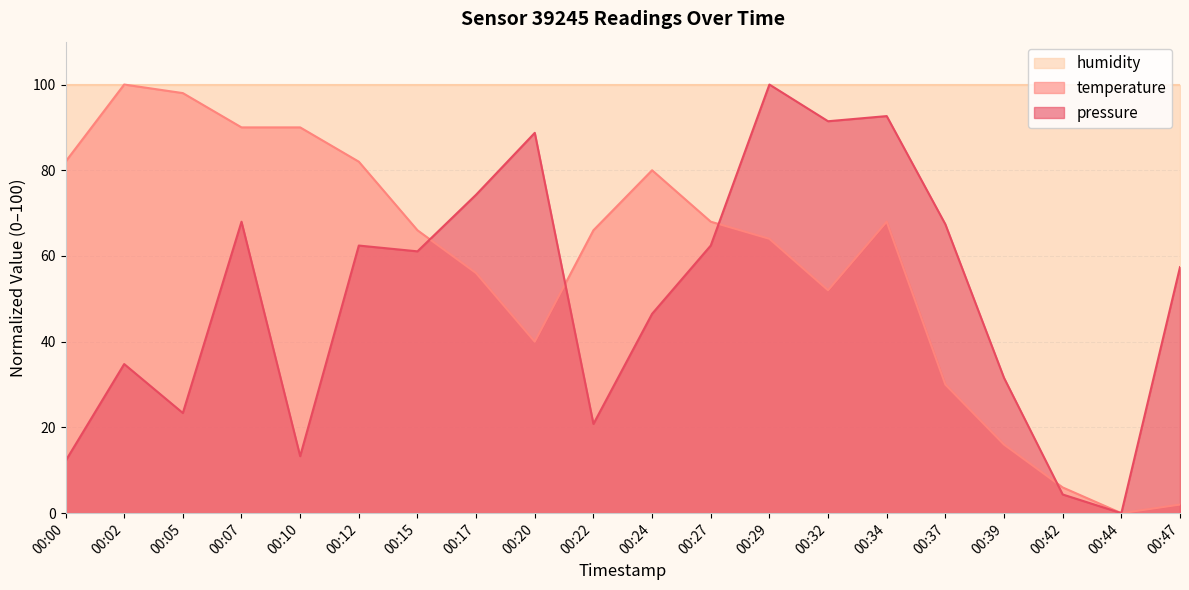

At 00:15, list the series in order from largest to smallest.

humidity, temperature, pressure